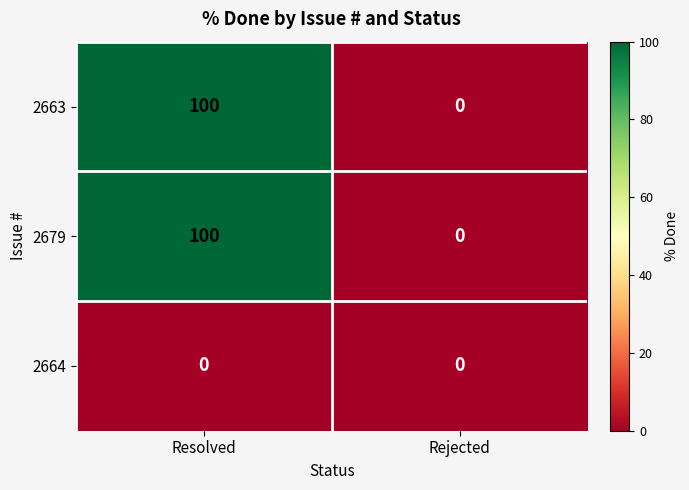

Which label corresponds to the largest value in the chart?

Resolved